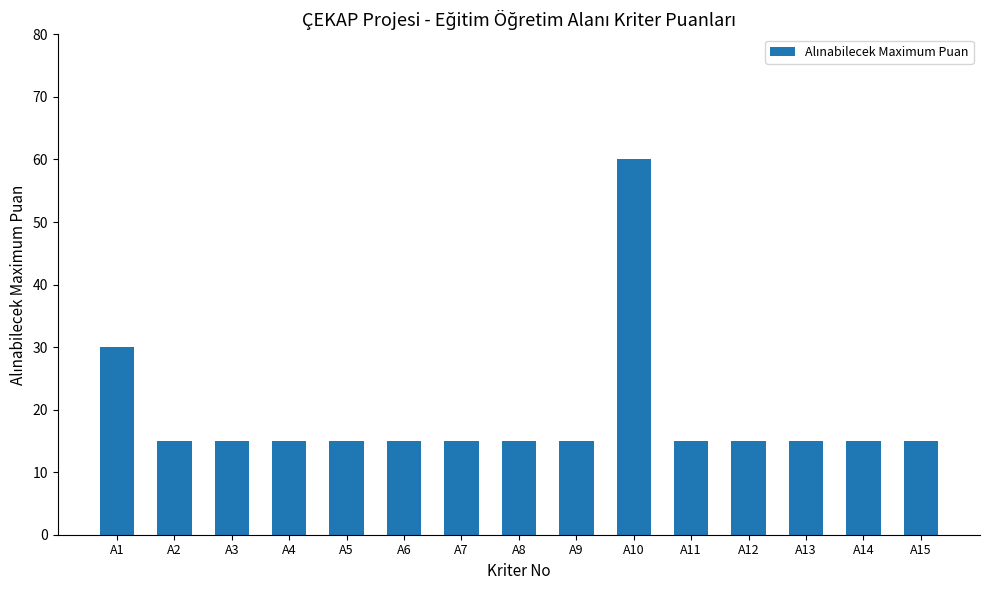

What is the minimum value shown in the chart?

15